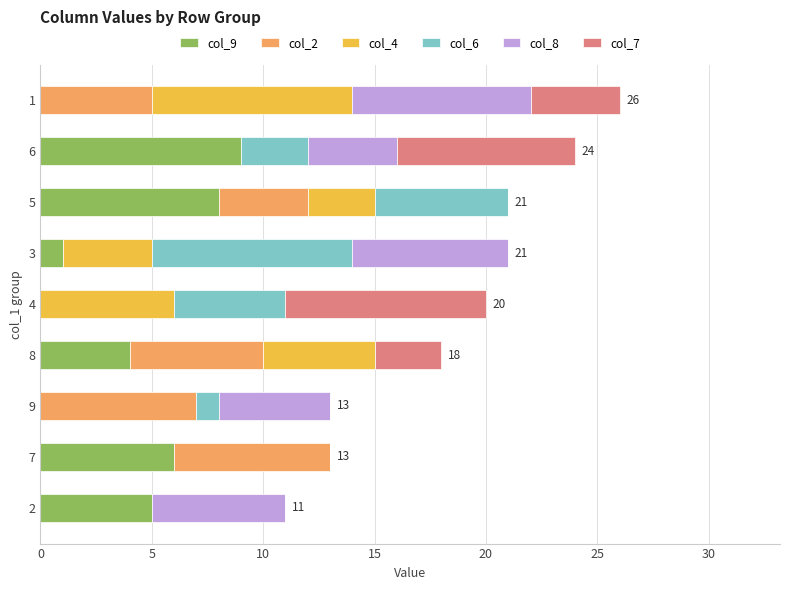

The col_9 series shows -4 at 4. True or false?

False